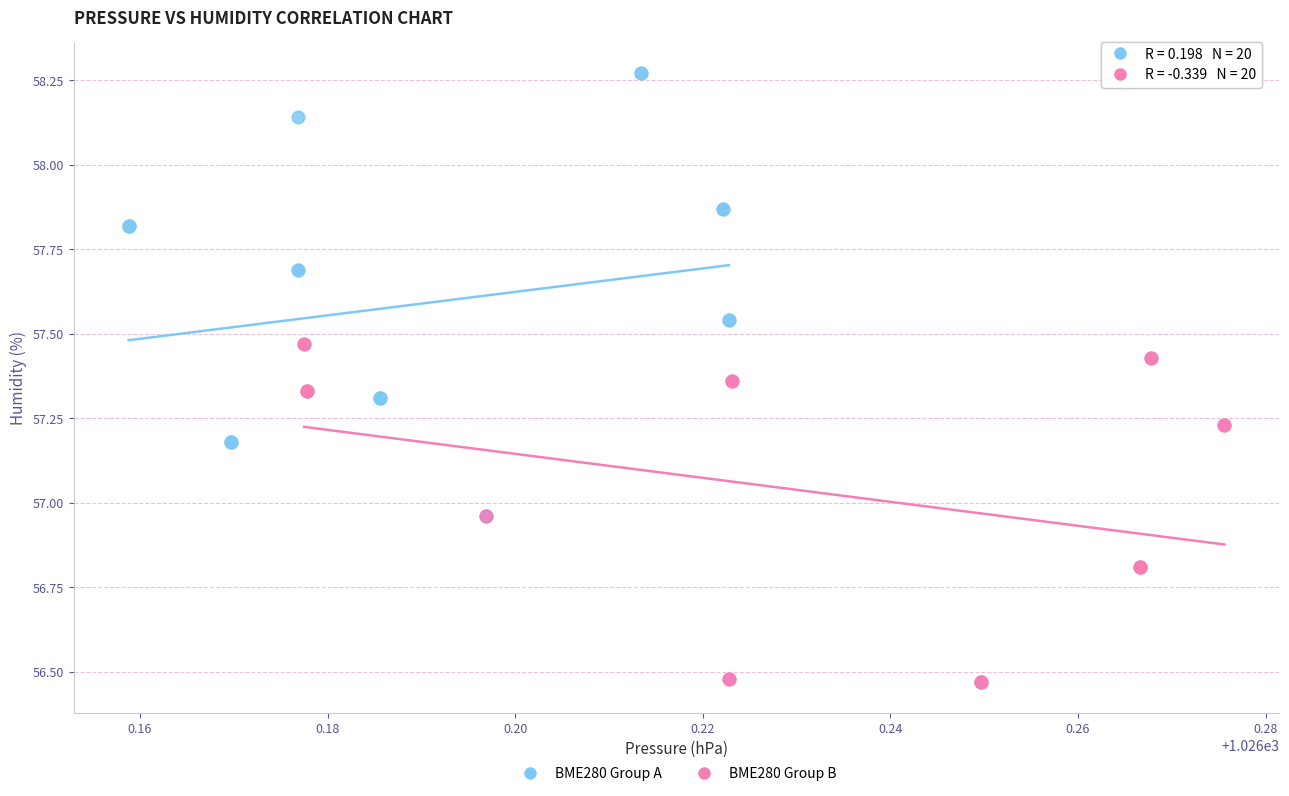

Which series contains the highest Y value?

BME280 Group A